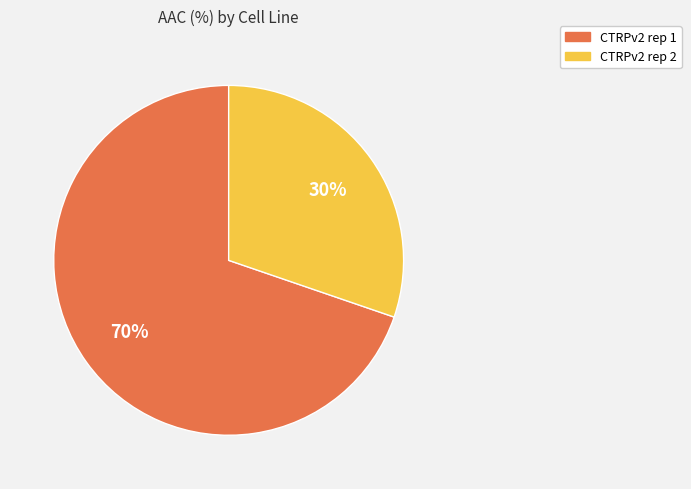

Does CTRPv2 rep 2 account for over 50% of the chart?

No